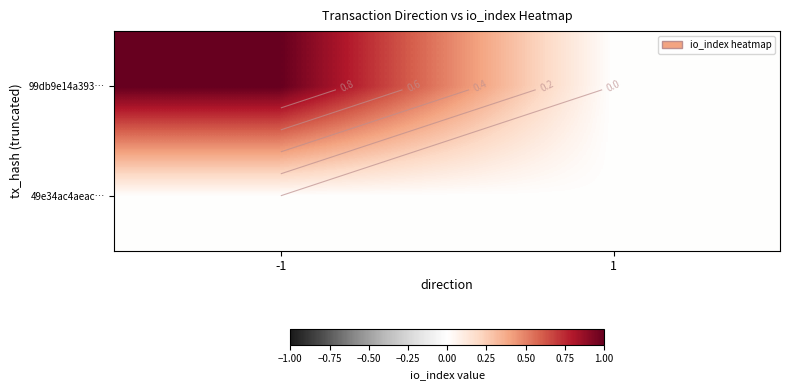

How many values in the 99db9e14a393… series are below 1?

1